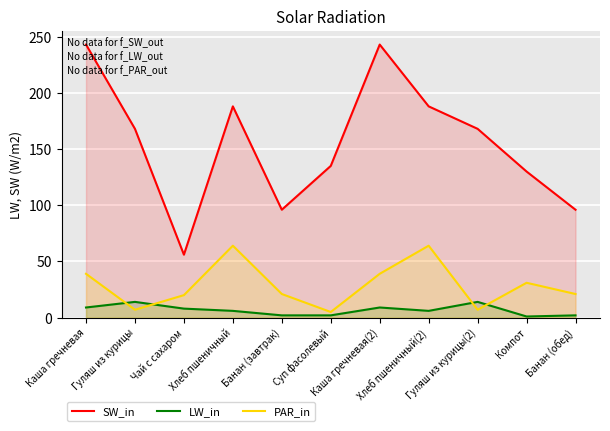

Reading left to right, extract all data points from this chart.

SW_in: 243	168	56	188	96	135	243	188	168	130	96
LW_in: 9	14	8	6	2	2	9	6	14	1	2
PAR_in: 39	7	20	64	21	5	39	64	7	31	21